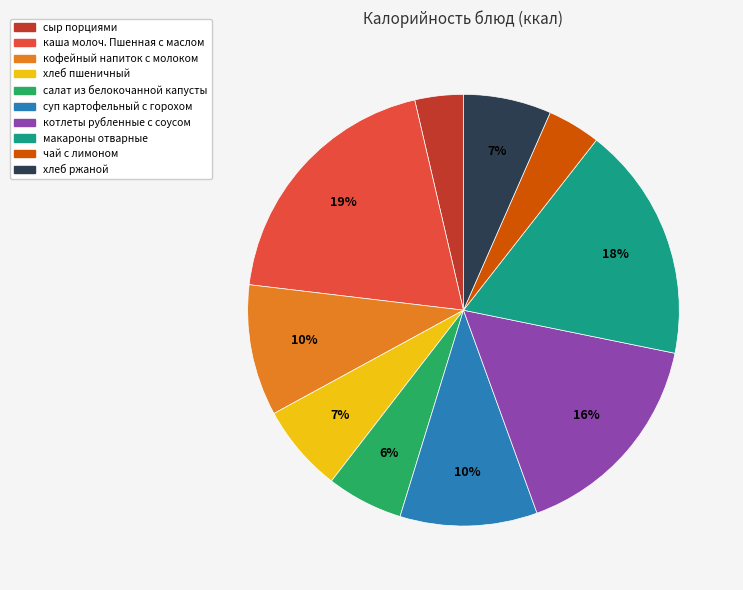

Is суп картофельный с горохом the majority of the pie?

No